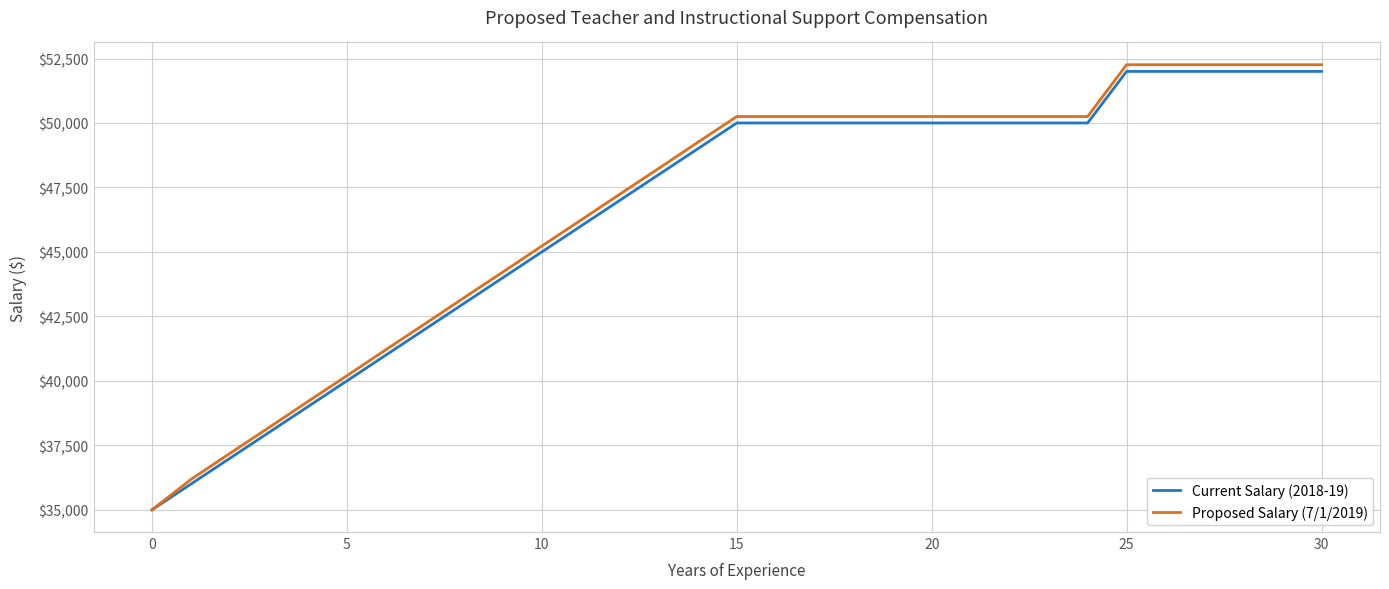

What is the maximum value shown in the chart?

52260